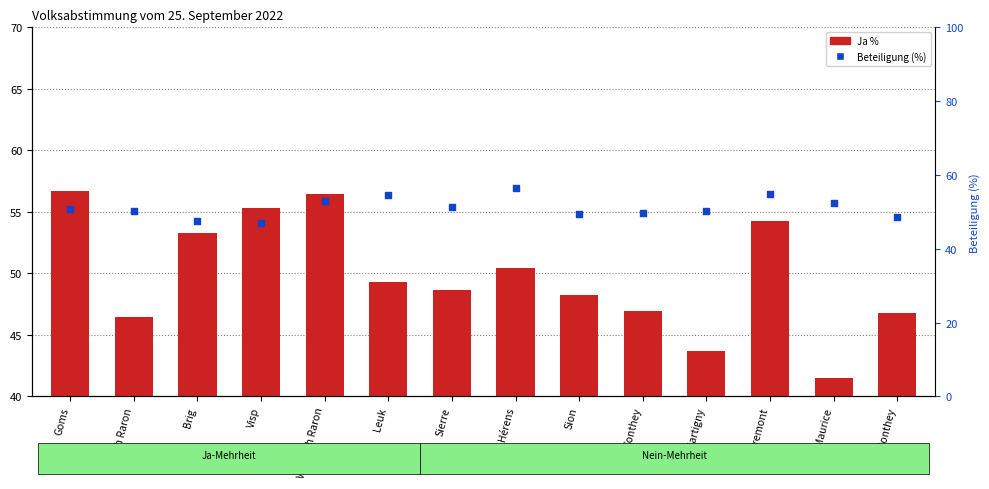

Which series has the largest Y range (max minus min)?

Ja %